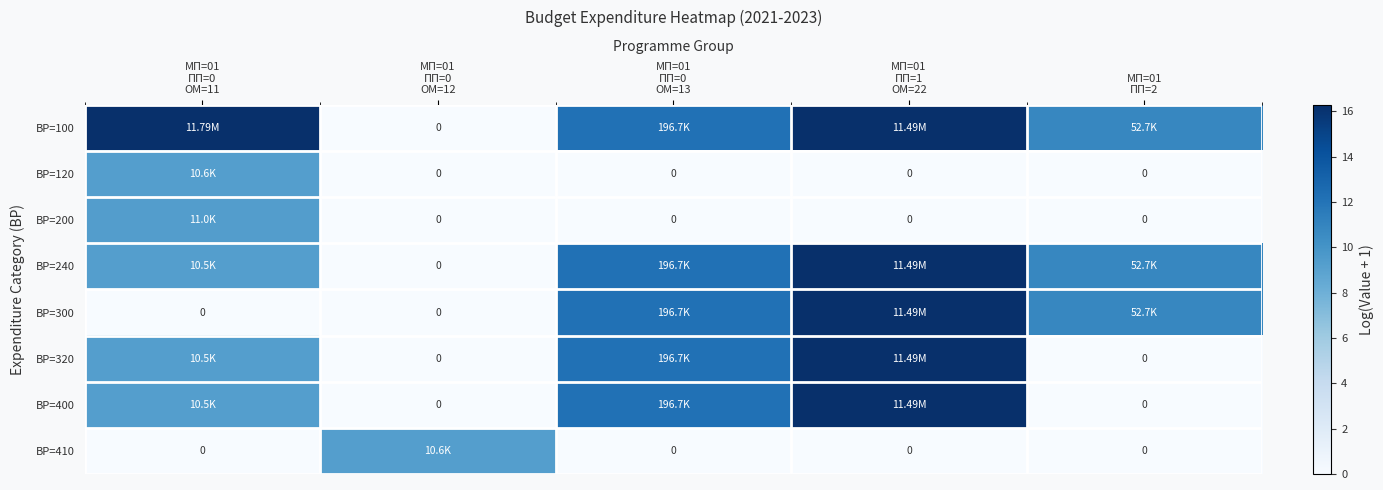

What is the highest value of the ВР=120 series?

9.3